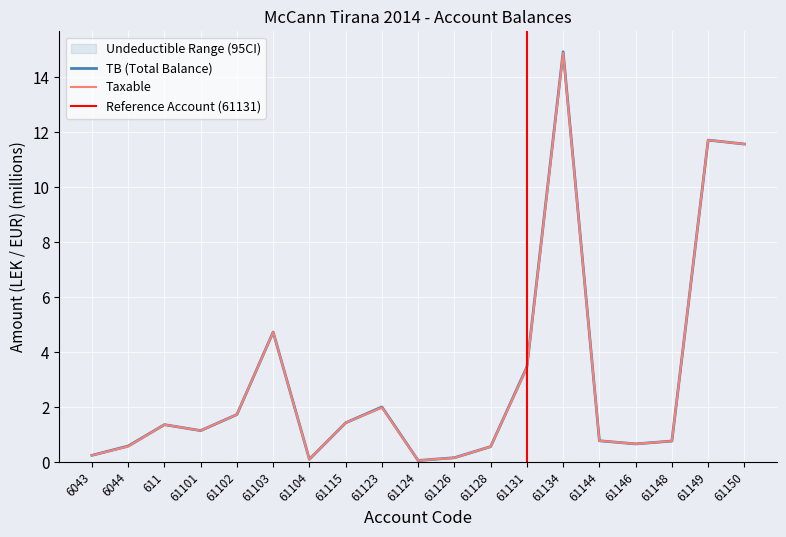

True or false: TB has a value of 0.3 at 61126.

False